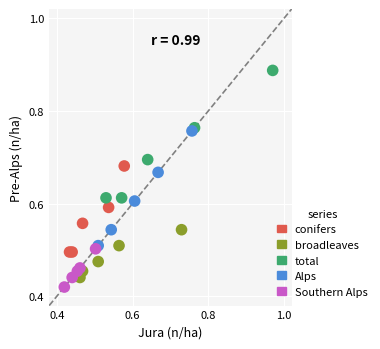

Which series contains the highest Y value?

total